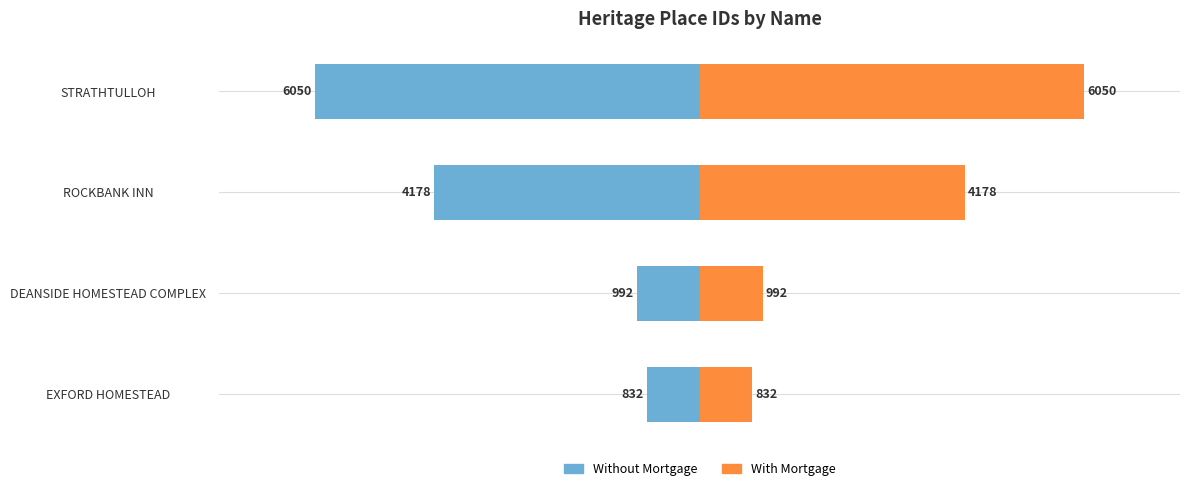

Rank the series by their average value, from lowest to highest.

Left (ID), Right (ID)